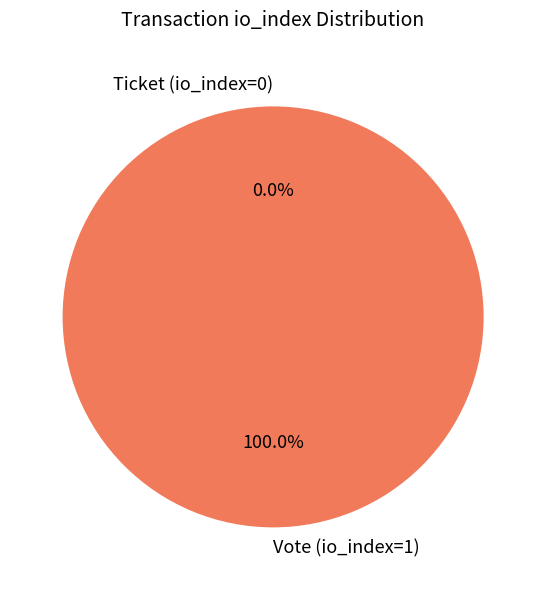

Rank the categories by value from lowest to highest.

Ticket (io_index=0), Vote (io_index=1)